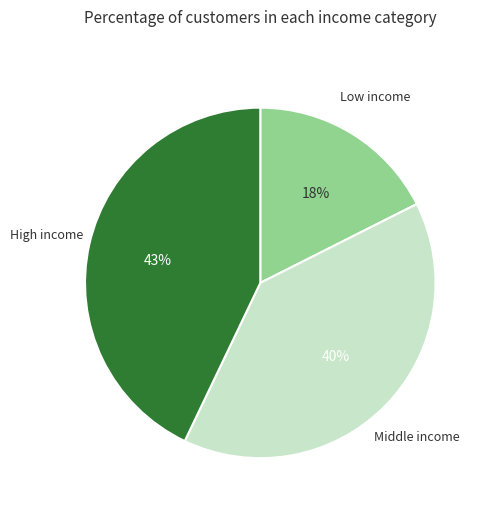

Is there a majority slice in this chart?

No